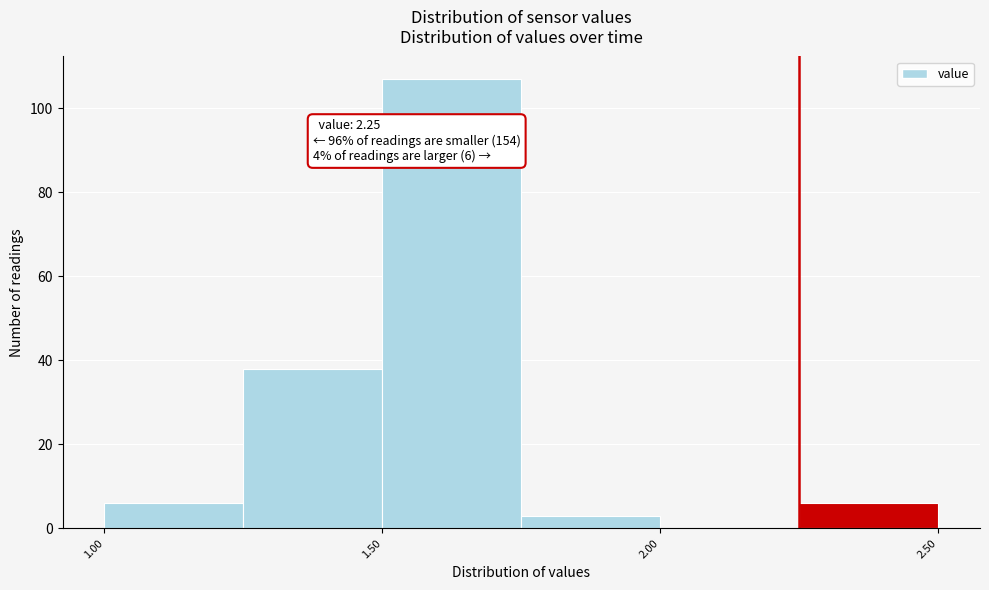

Which range on the x-axis has the tallest bar?

1.50 to 1.75